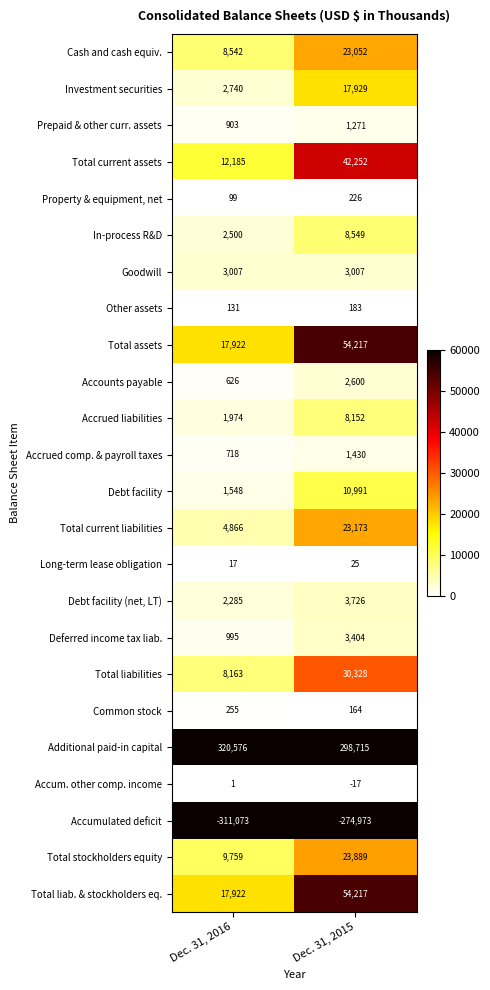

Count the number of categories in the chart.

2